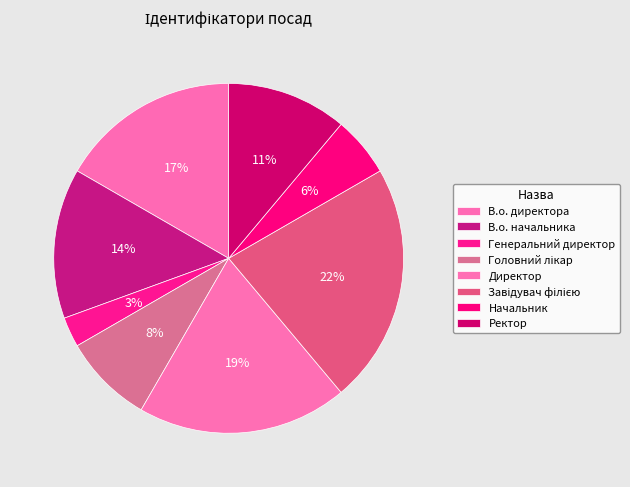

Combined, what portion of the pie is В.о. директора and Директор?

36.1%